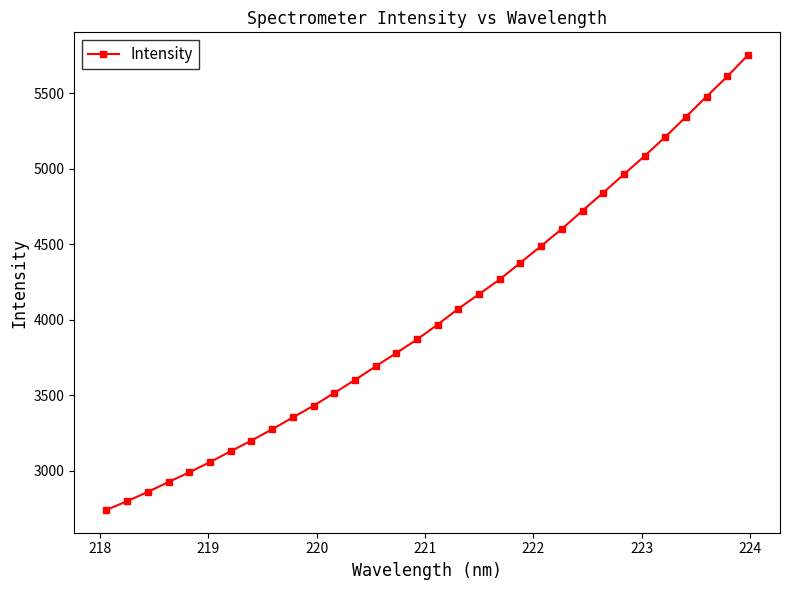

What is the difference between the maximum and minimum values?

3013.2